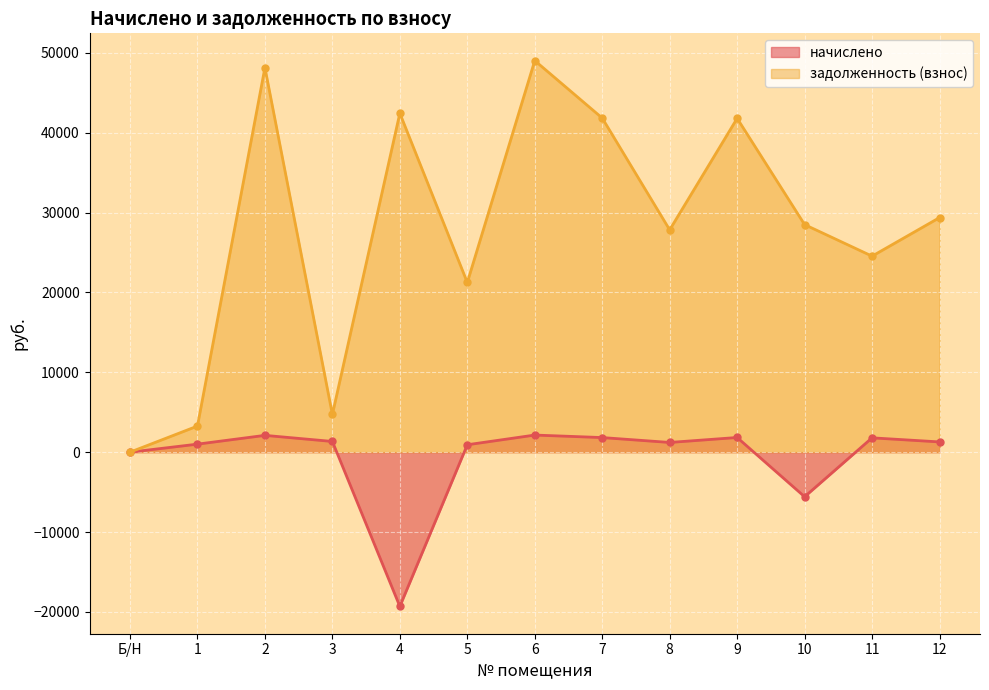

Which category has the lowest value across all series?

4